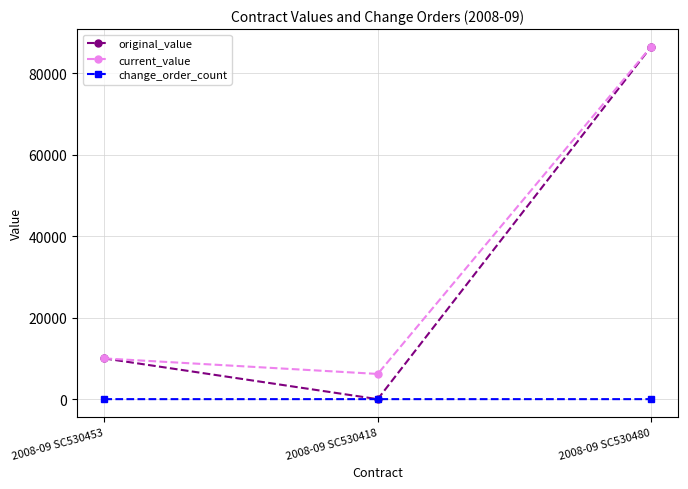

How many values in original_value are above zero?

2